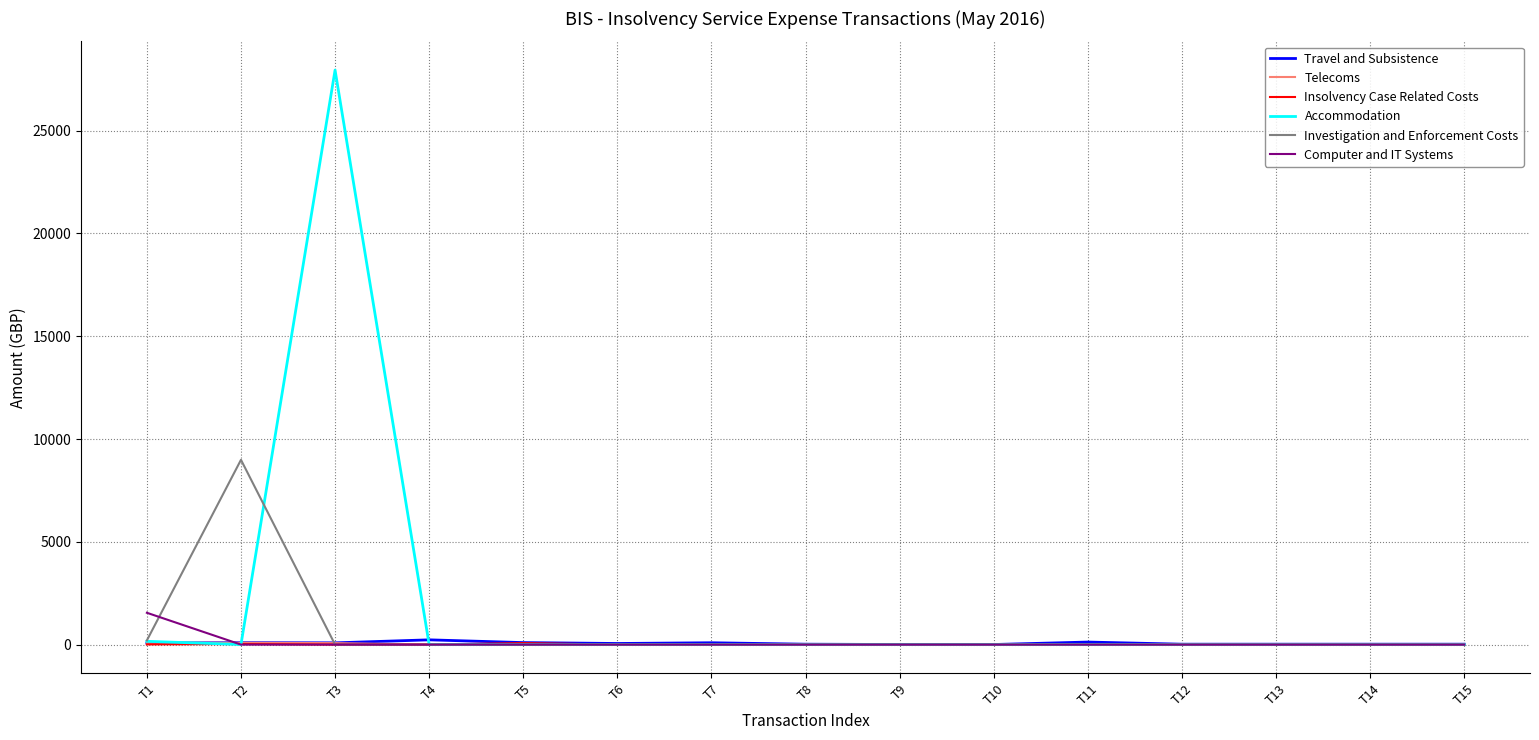

How many lines are shown in the chart?

6